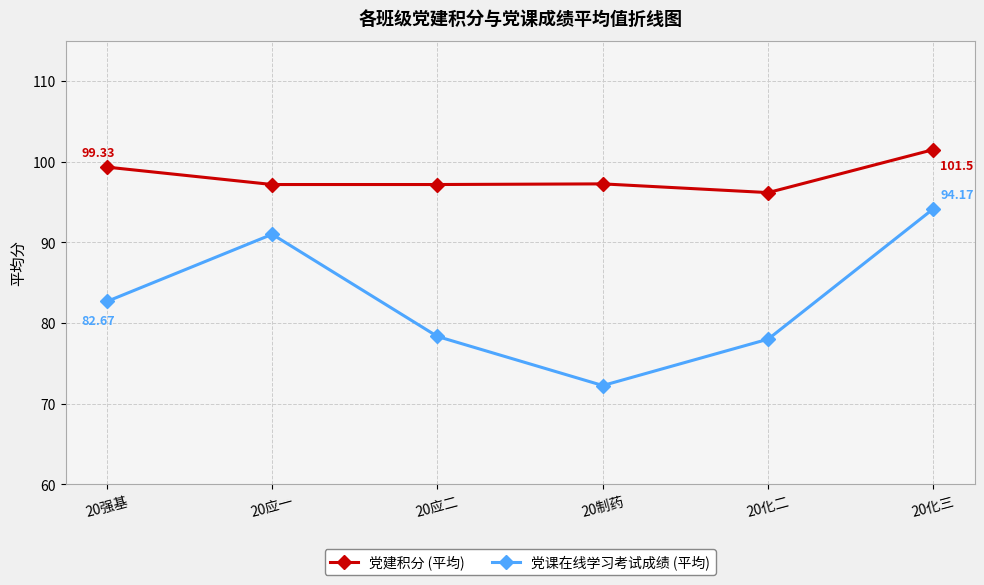

True or false: 党建积分 (平均) has a value of 155.1 at 20化二.

False